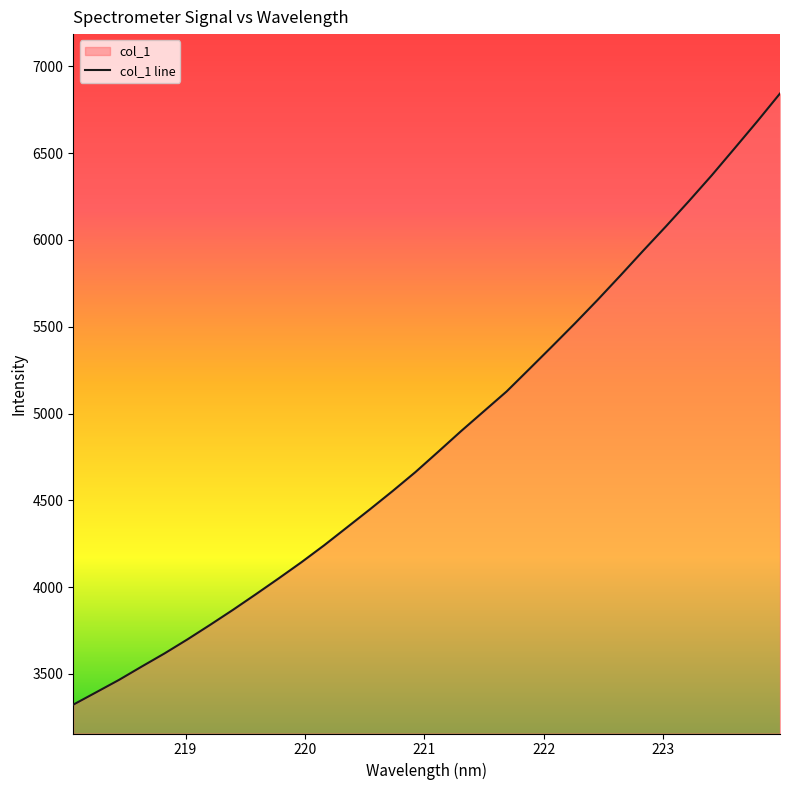

Which has a higher value, 218.442 or 218.0596?

218.442